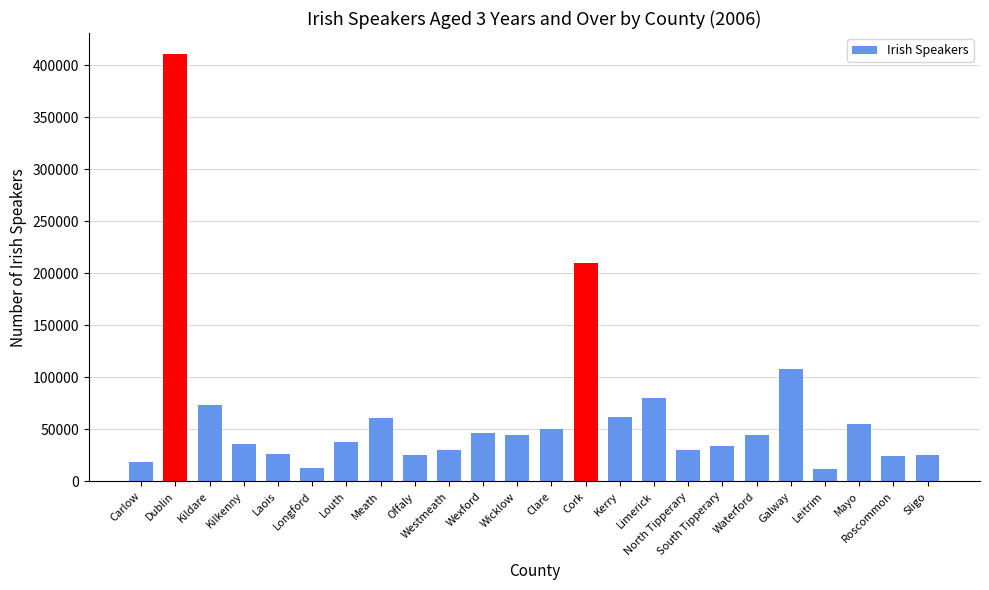

What is the minimum value shown in the chart?

11758